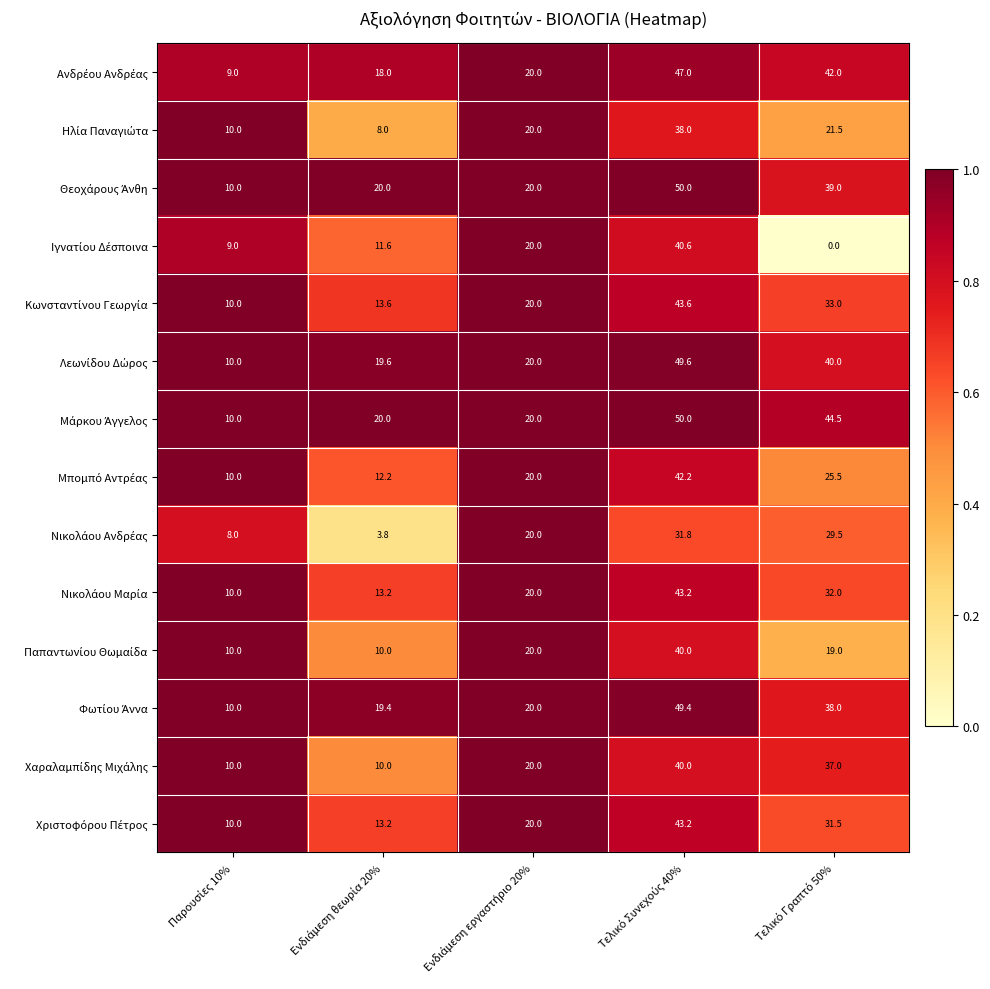

What is the maximum value shown in the chart?

50.0